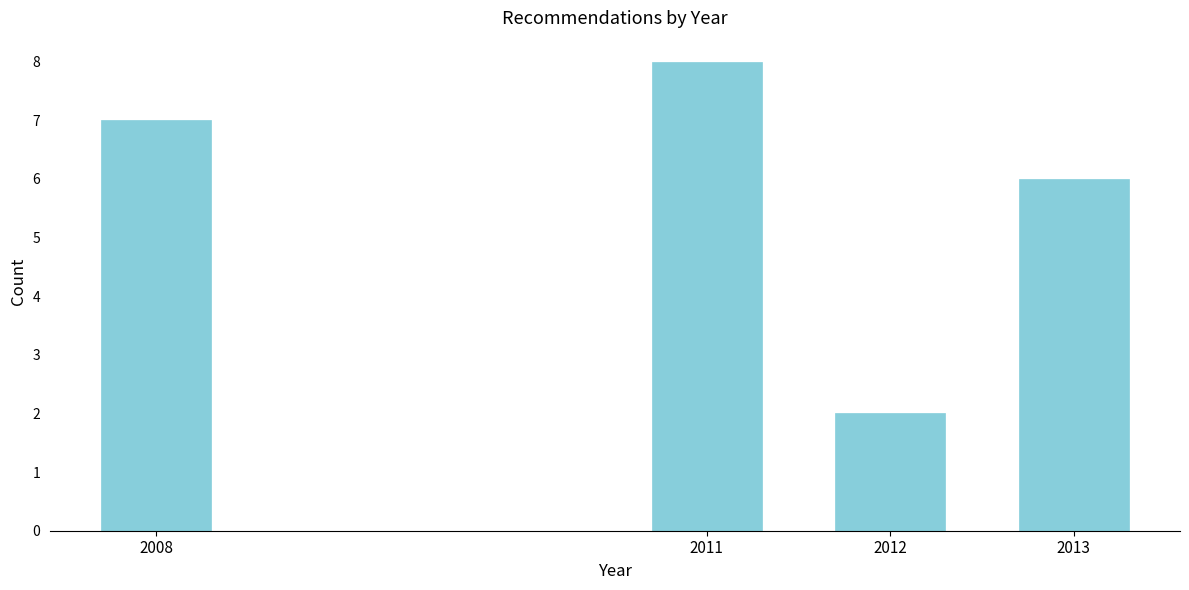

Reading left to right, list all the values displayed in this chart.

2008=7	2011=8	2012=2	2013=6